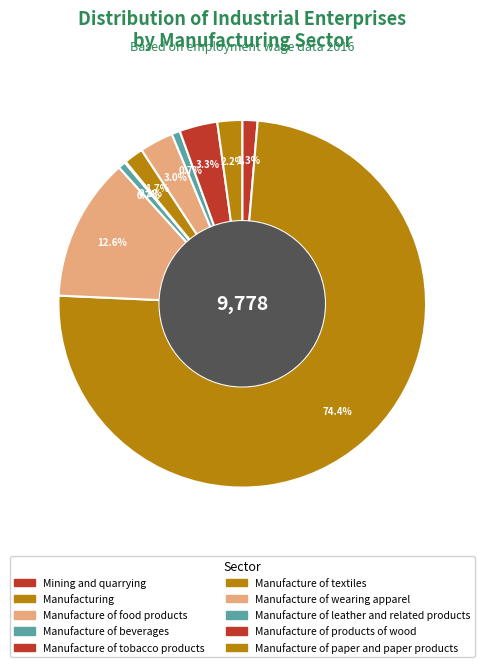

What is the ratio of the value at Manufacture of leather and related products to the value at Mining and quarrying?

0.5